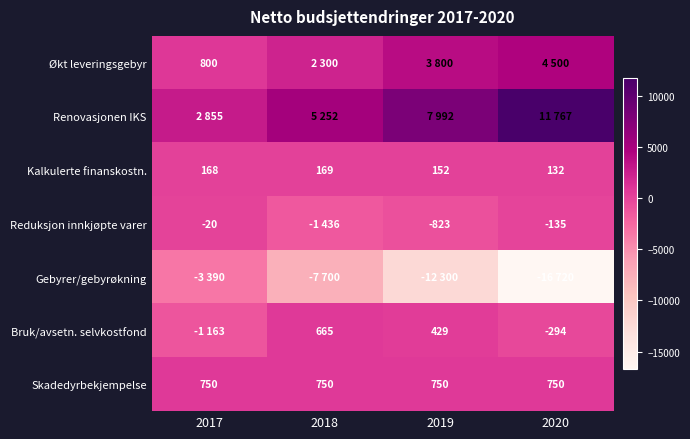

What is the difference between the Bruk/avsetn. selvkostfond values at 2019 and 2018?

236